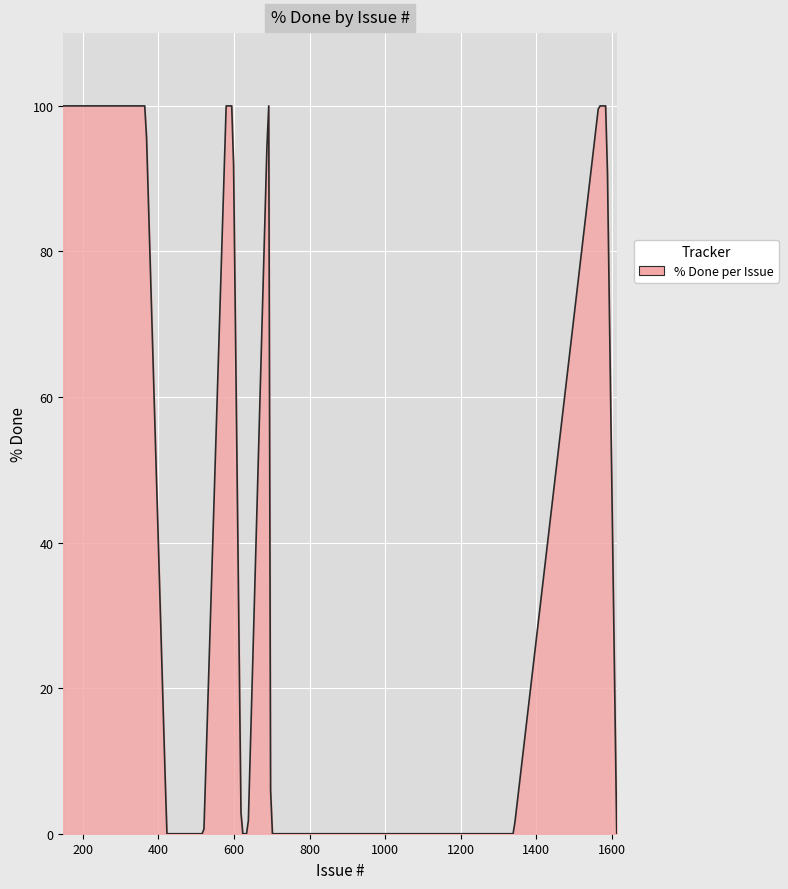

What is the difference between the second highest and minimum values?

100.0